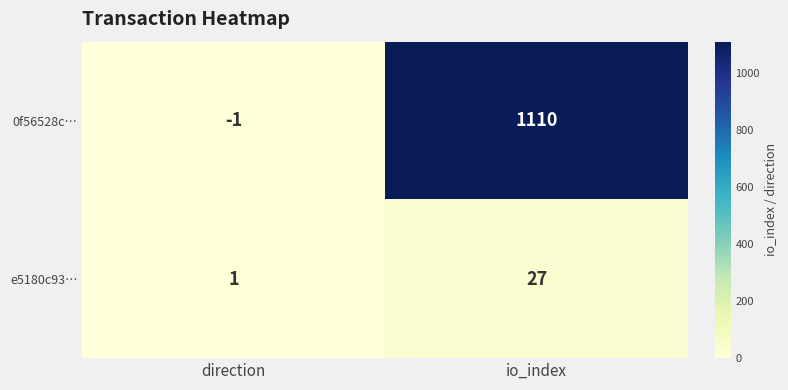

Rank the categories by 0f56528c… value from highest to lowest.

io_index, direction